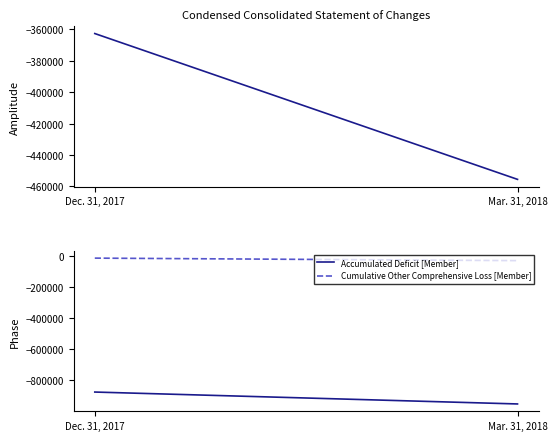

At how many categories does at least one series exceed -604304?

2